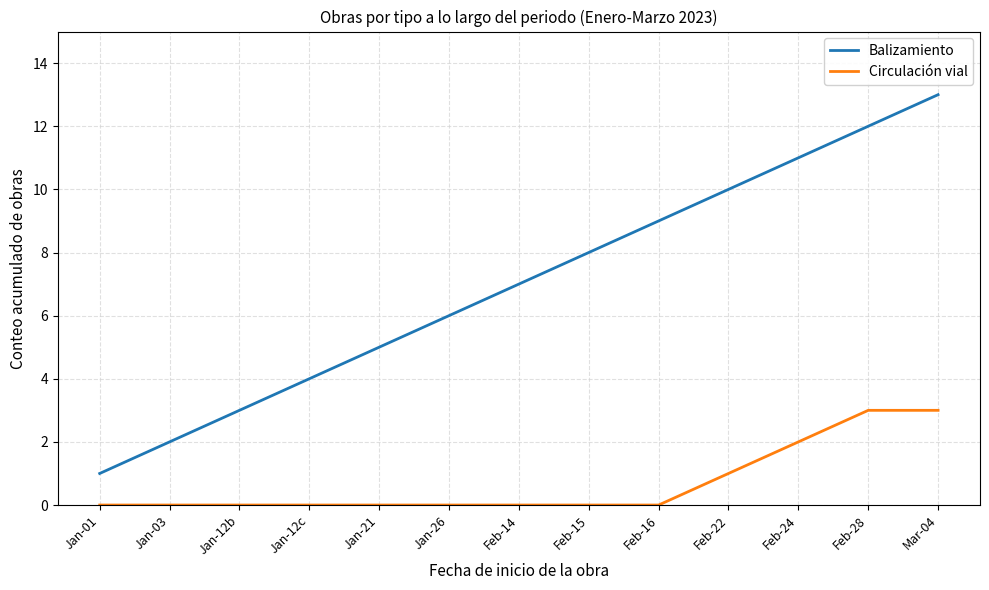

What is the difference between the second highest and second lowest values in the Balizamiento series?

10